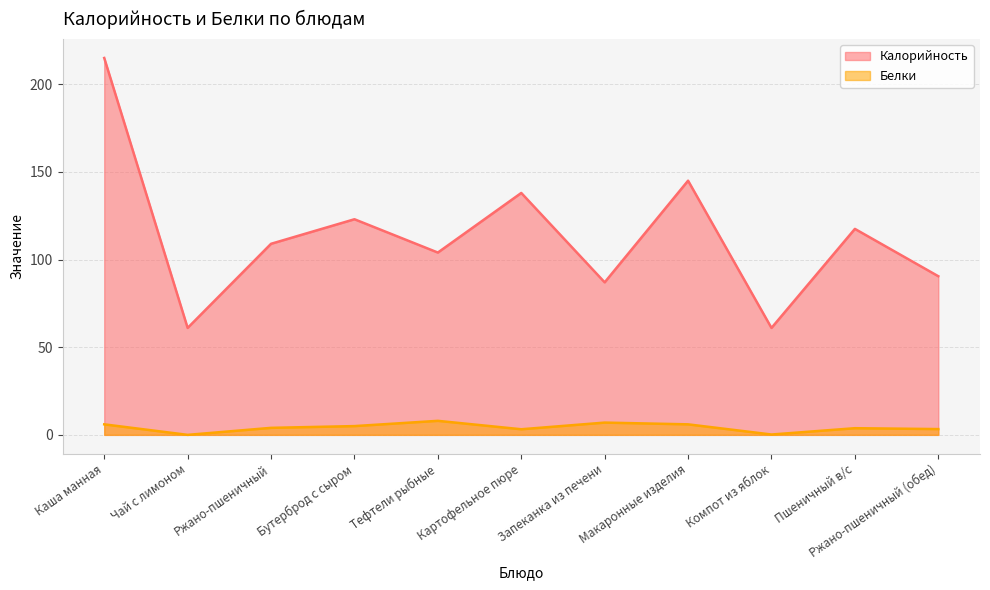

True or false: Белки and Калорийность intersect in this chart.

False